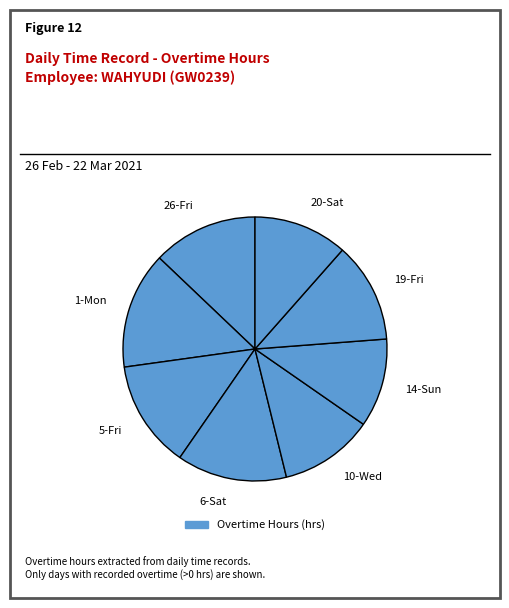

What is the largest slice in the pie chart?

1-Mon